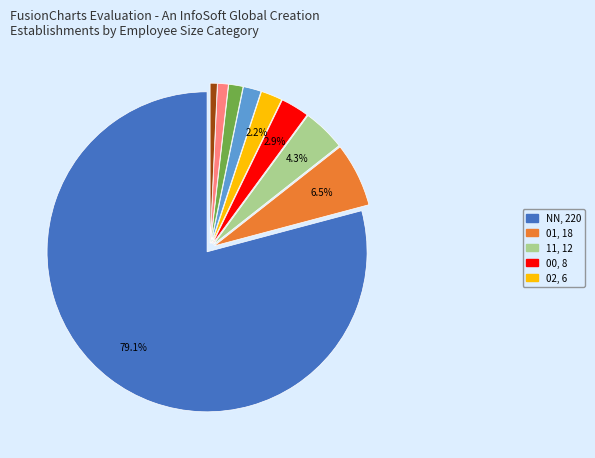

Is there a majority slice in this chart?

Yes